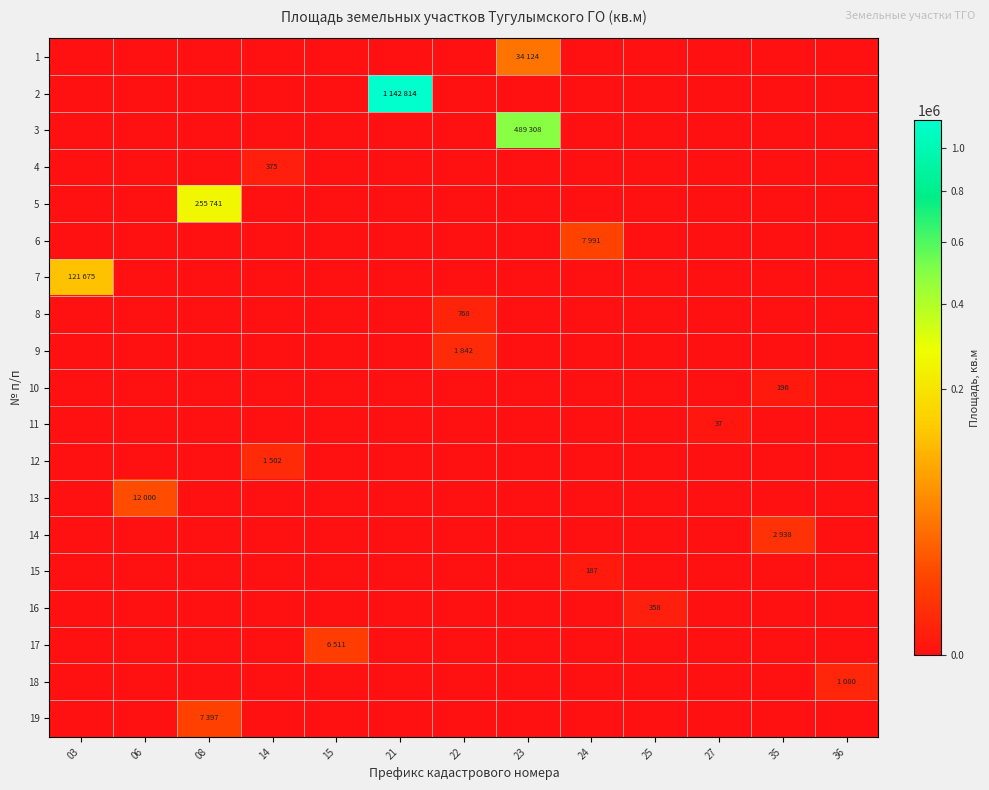

At how many categories does at least one series exceed 330280?

2